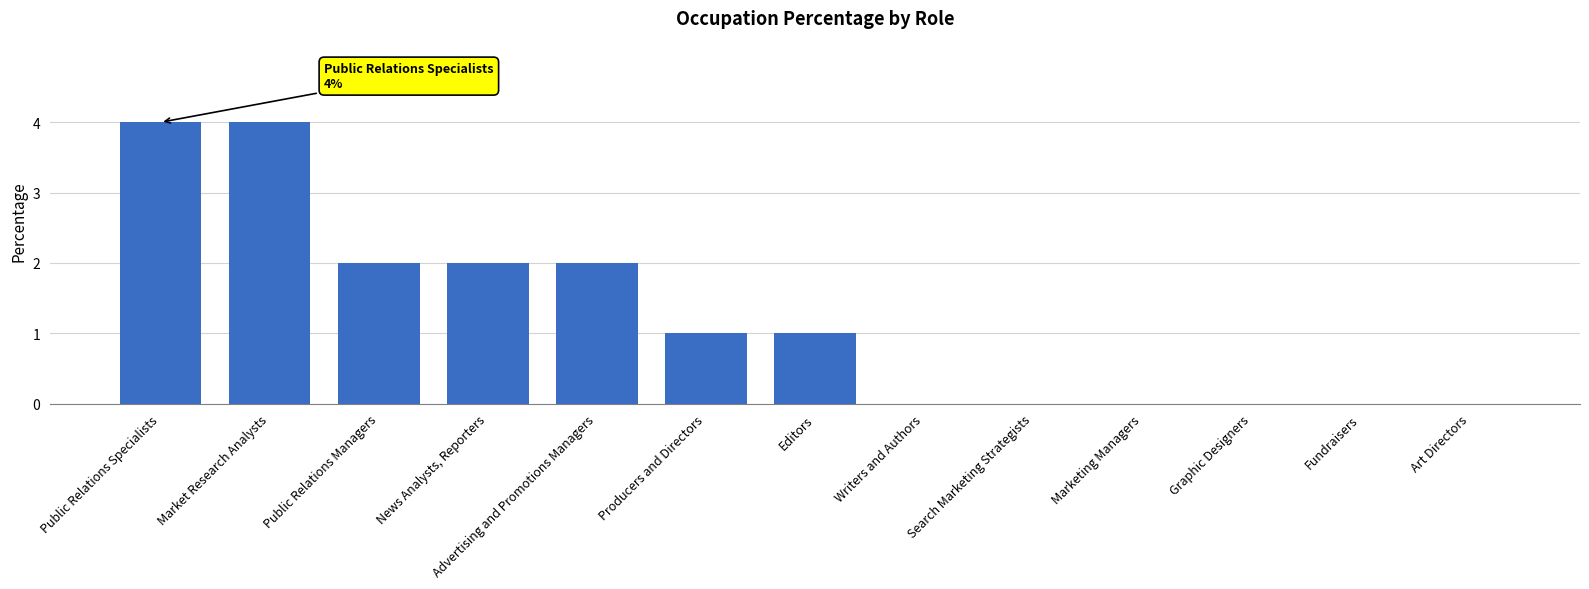

Are the bars horizontal?

No